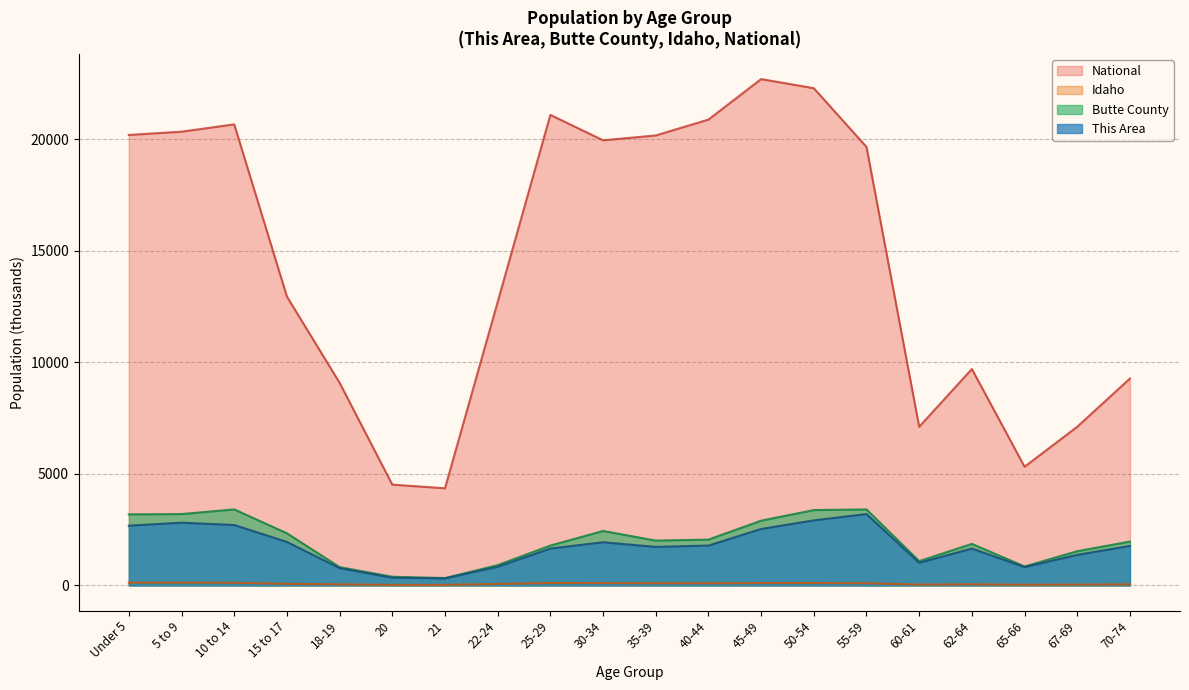

What is the value of the Butte County point at the 7th from the left?

327.2